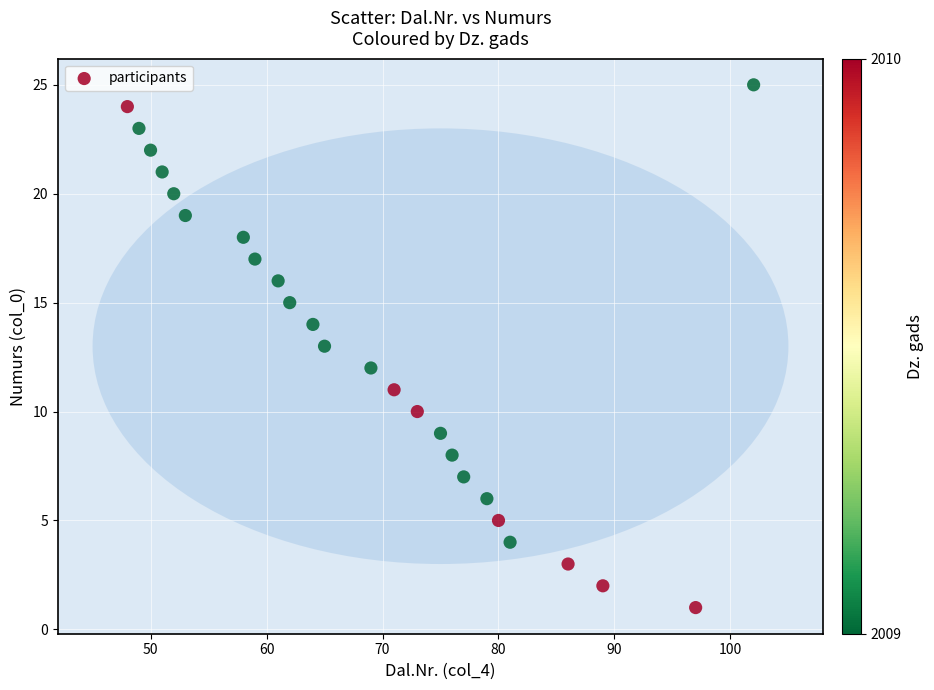

What is the range of X values (max minus min)?

54